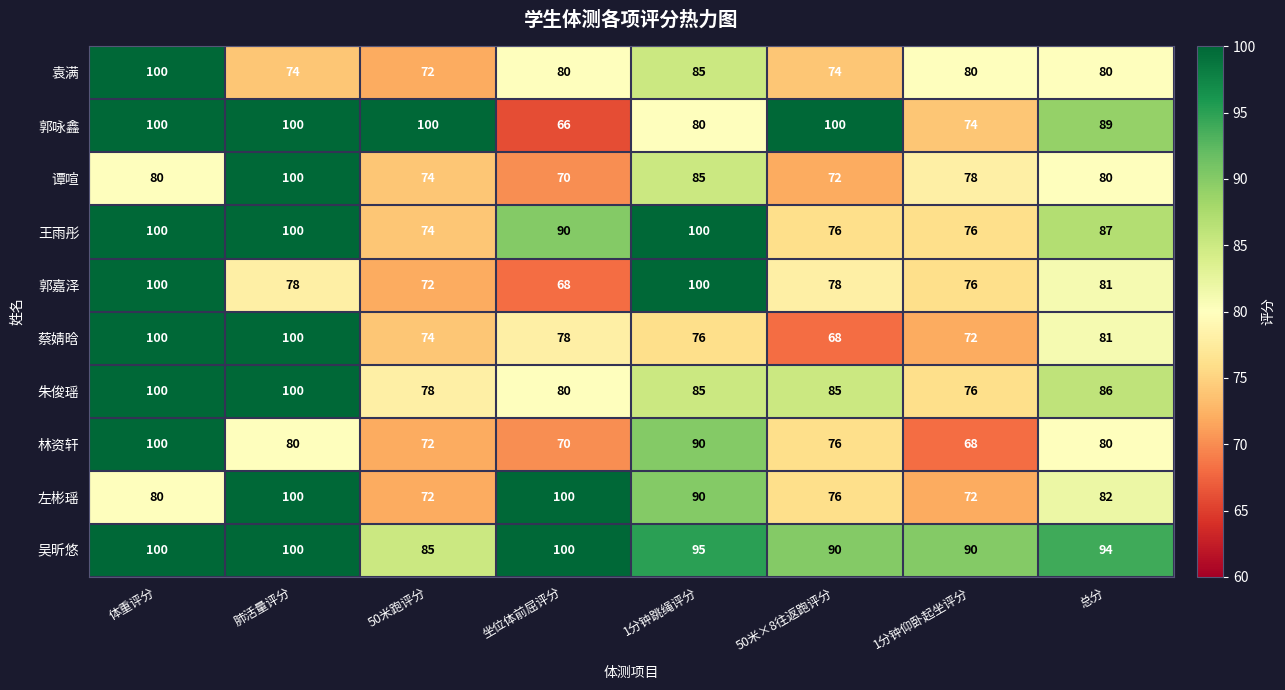

At which label does 王雨彤 first exceed 90?

体重评分